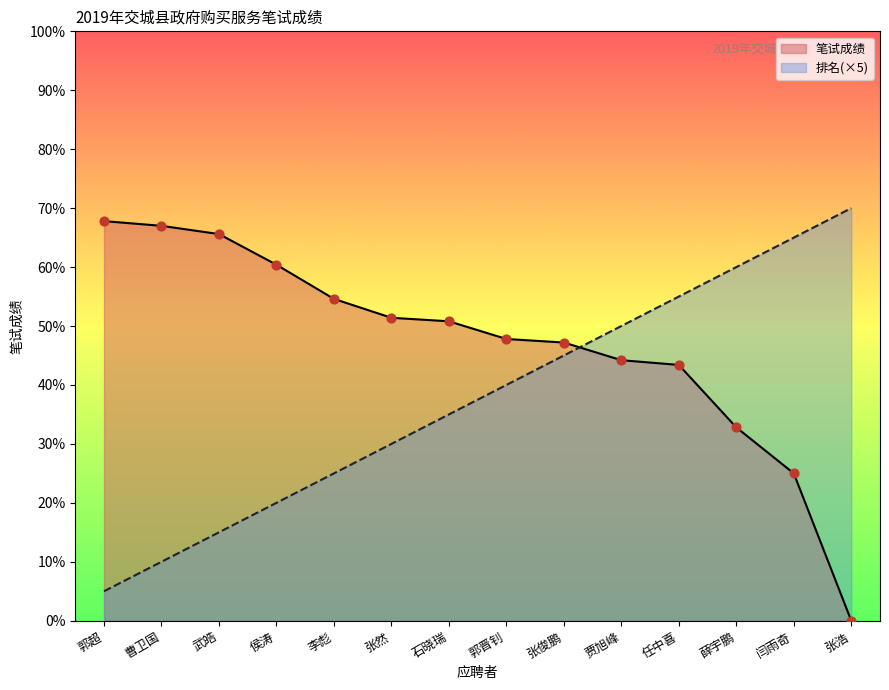

What are all the series names shown in the legend?

笔试成绩, 排名(×5)